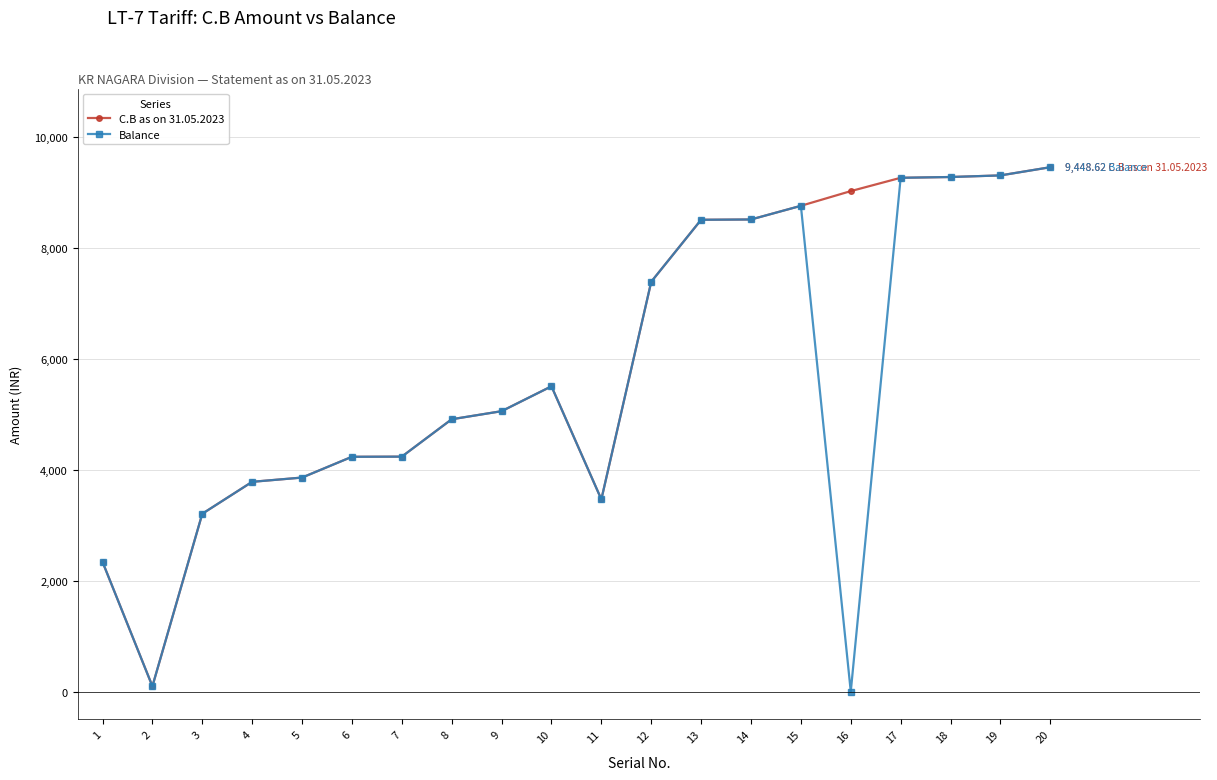

Where is C.B as on 31.05.2023 nearest to the value 4772?

8